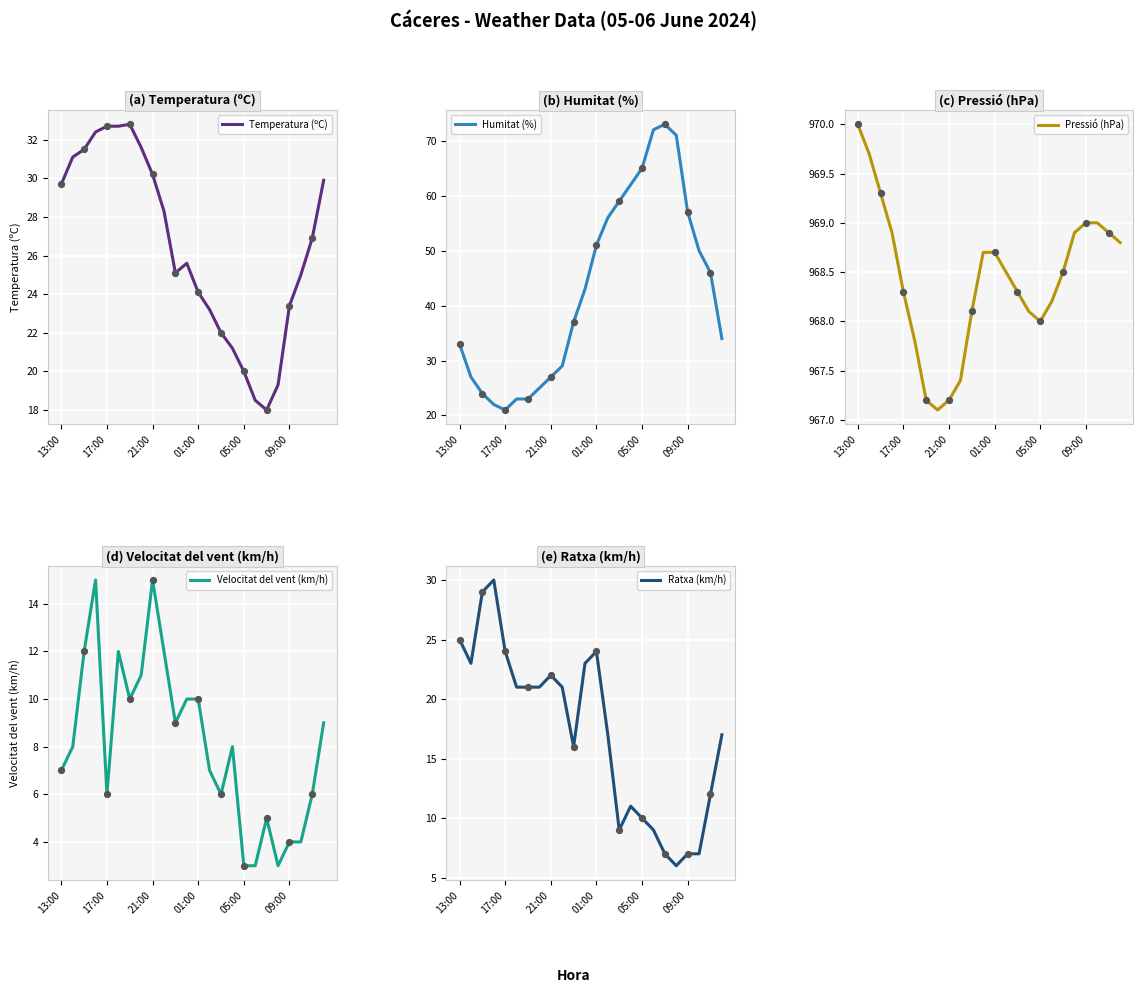

At how many categories does at least one series exceed 586?

24